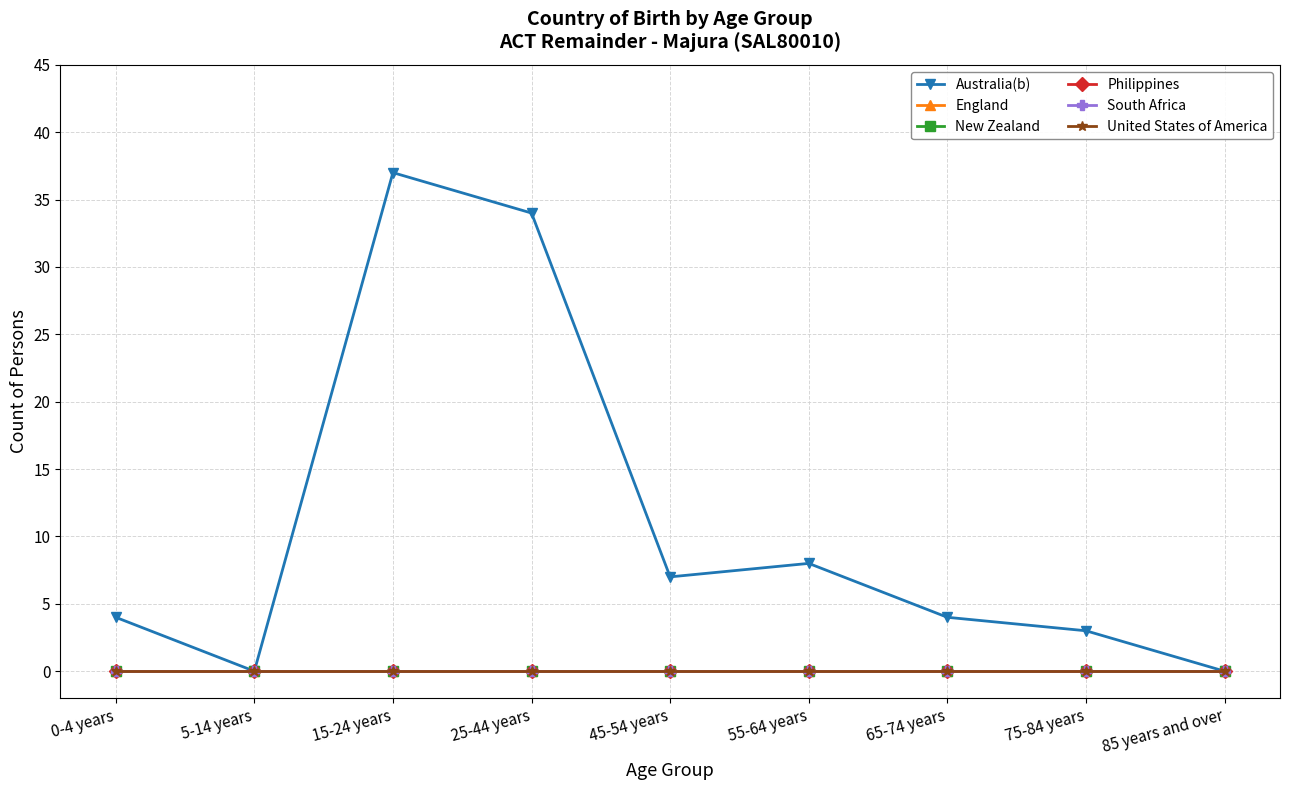

Reading right to left, transcribe all the data shown in this chart.

Australia(b): 0	3	4	8	7	34	37	0	4
England: 0	0	0	0	0	0	0	0	0
New Zealand: 0	0	0	0	0	0	0	0	0
Philippines: 0	0	0	0	0	0	0	0	0
South Africa: 0	0	0	0	0	0	0	0	0
United States of America: 0	0	0	0	0	0	0	0	0